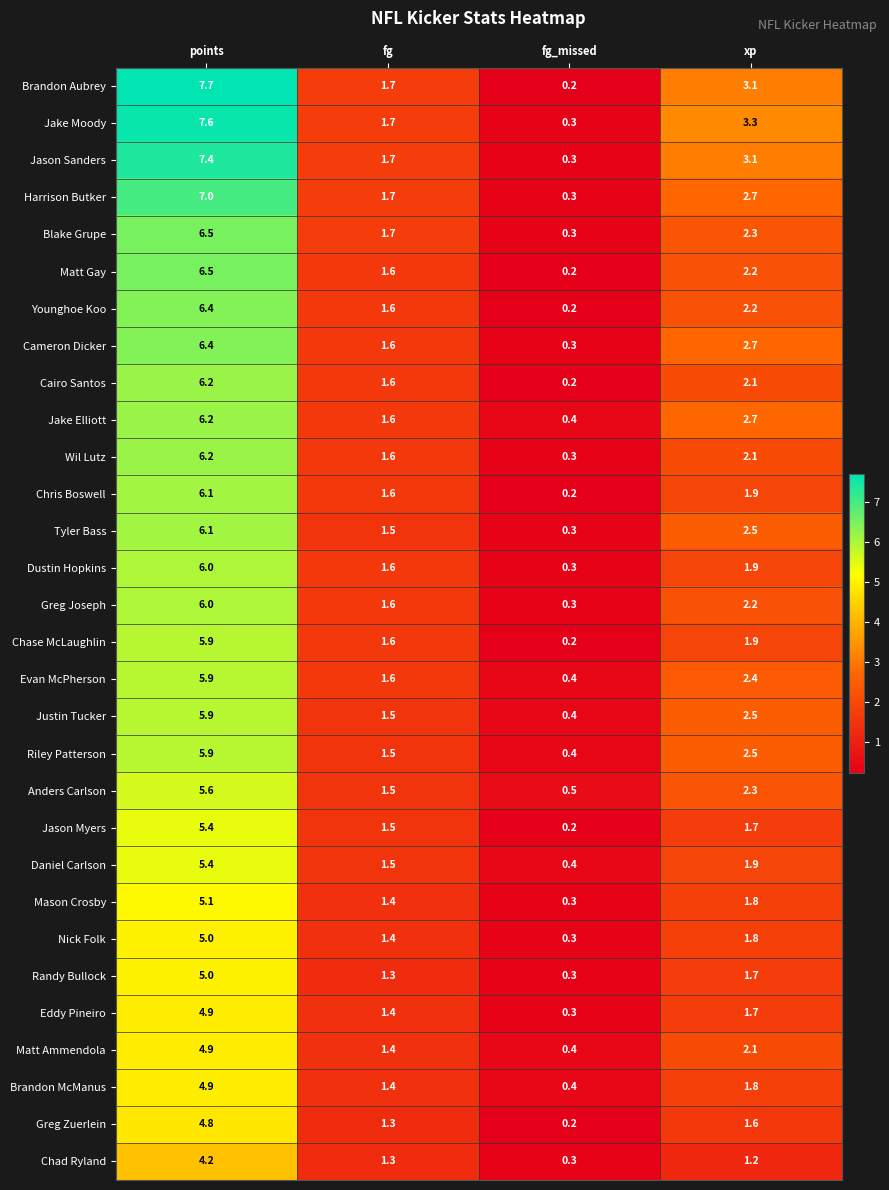

What is the difference between the highest and lowest values at fg_missed?

0.3